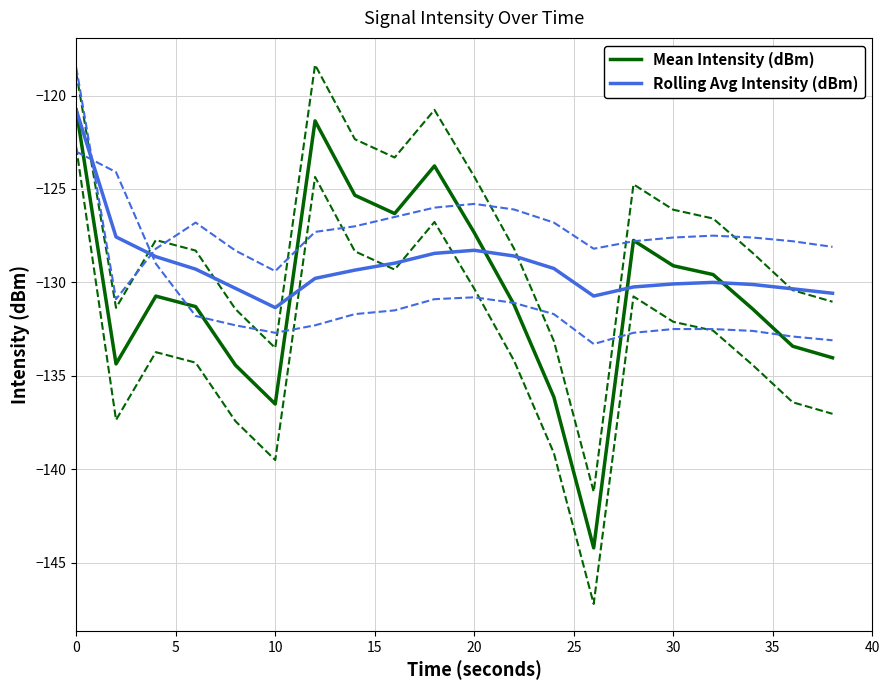

What is the greatest value displayed?

-120.8